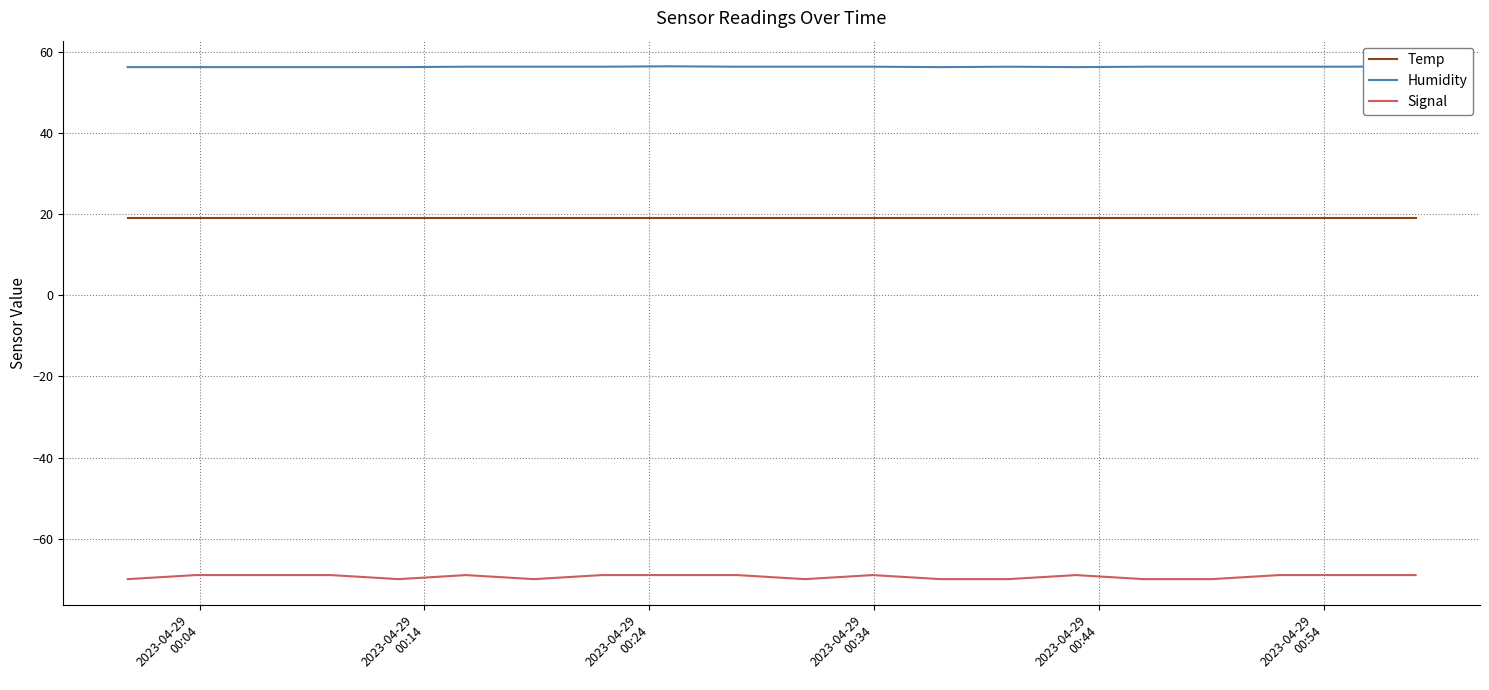

True or false: Signal and Temp intersect in this chart.

False